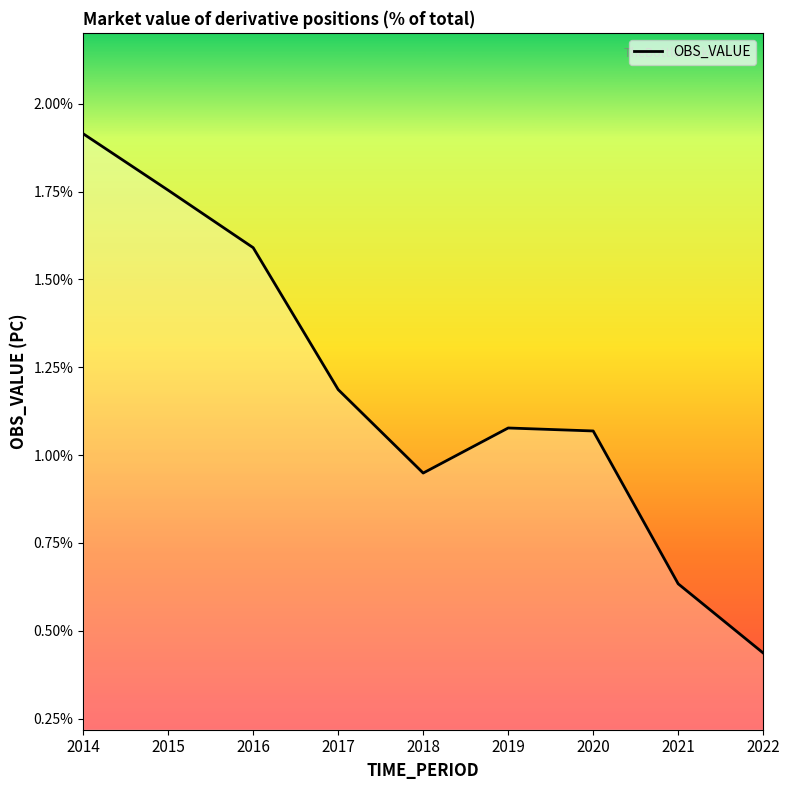

What is the change in value from 2015 to 2018?

-0.8